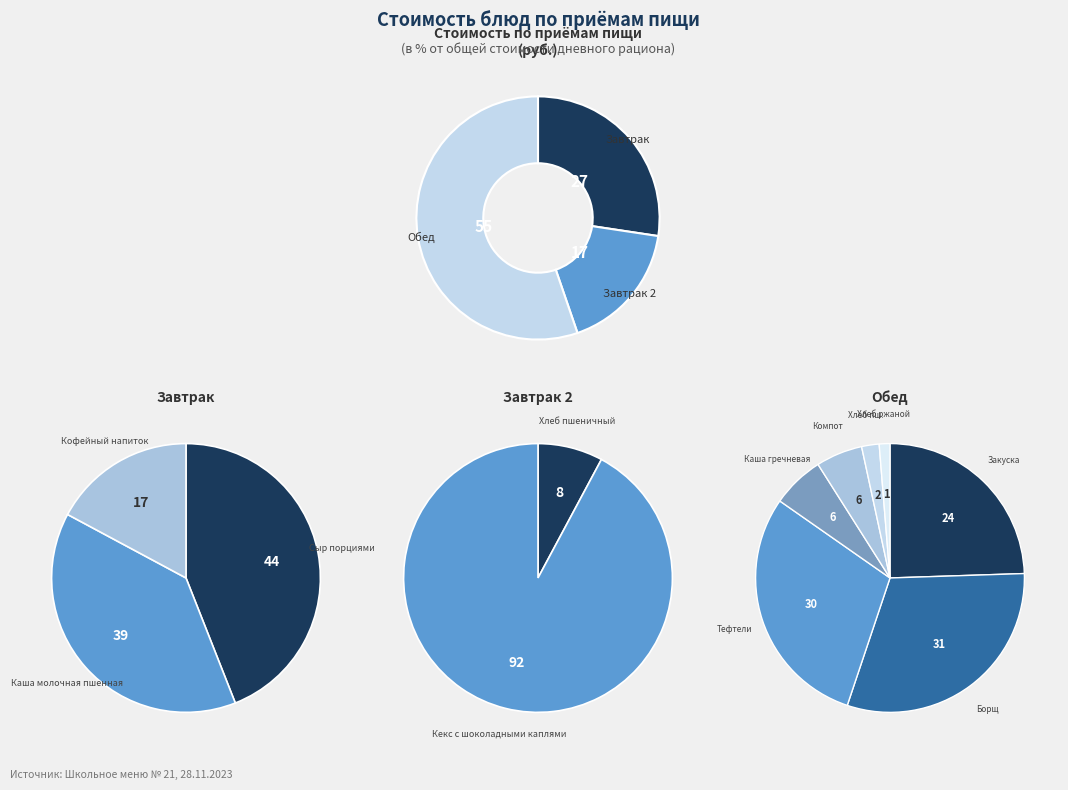

How many segments does this pie chart have?

12